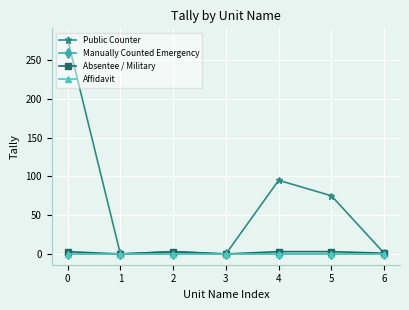

Rank the categories by Affidavit value from highest to lowest.

0, 1, 2, 3, 4, 5, 6